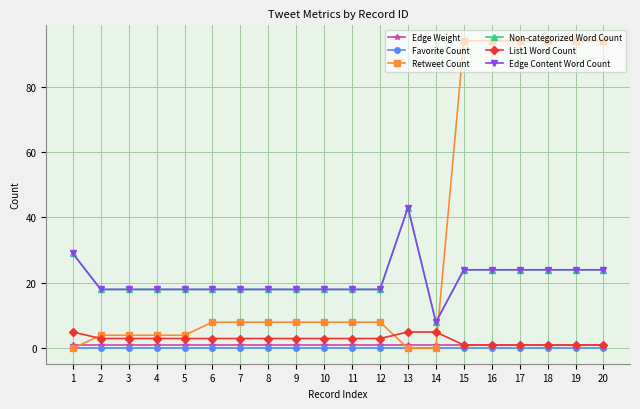

The Edge Weight series shows 1 at 13. True or false?

True